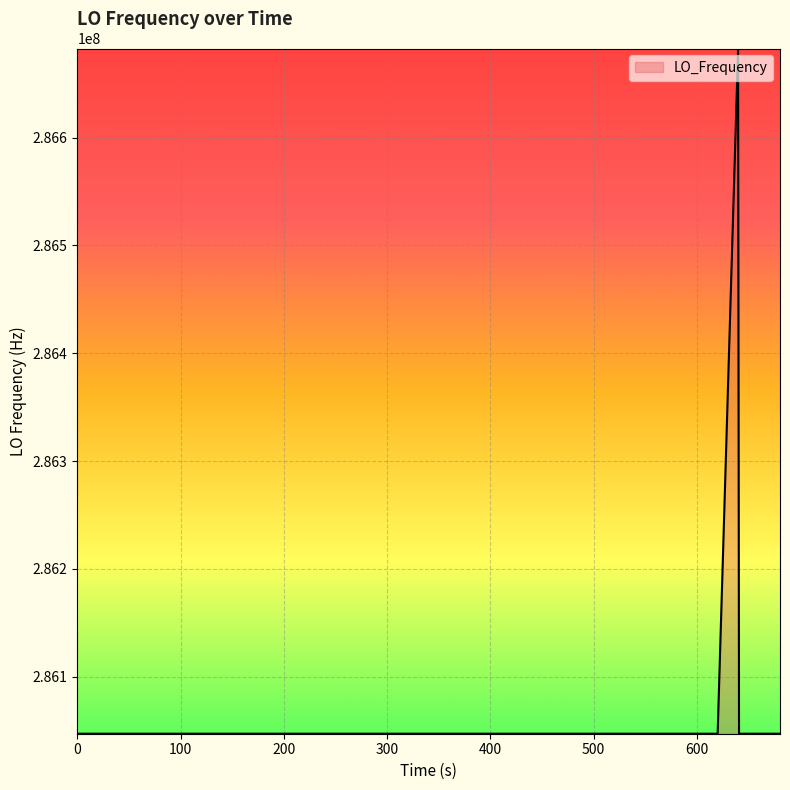

What is the greatest value displayed?

286682706.0